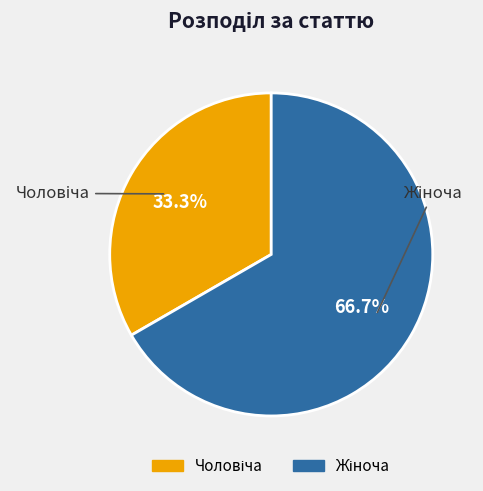

Does any single category account for the majority?

Yes